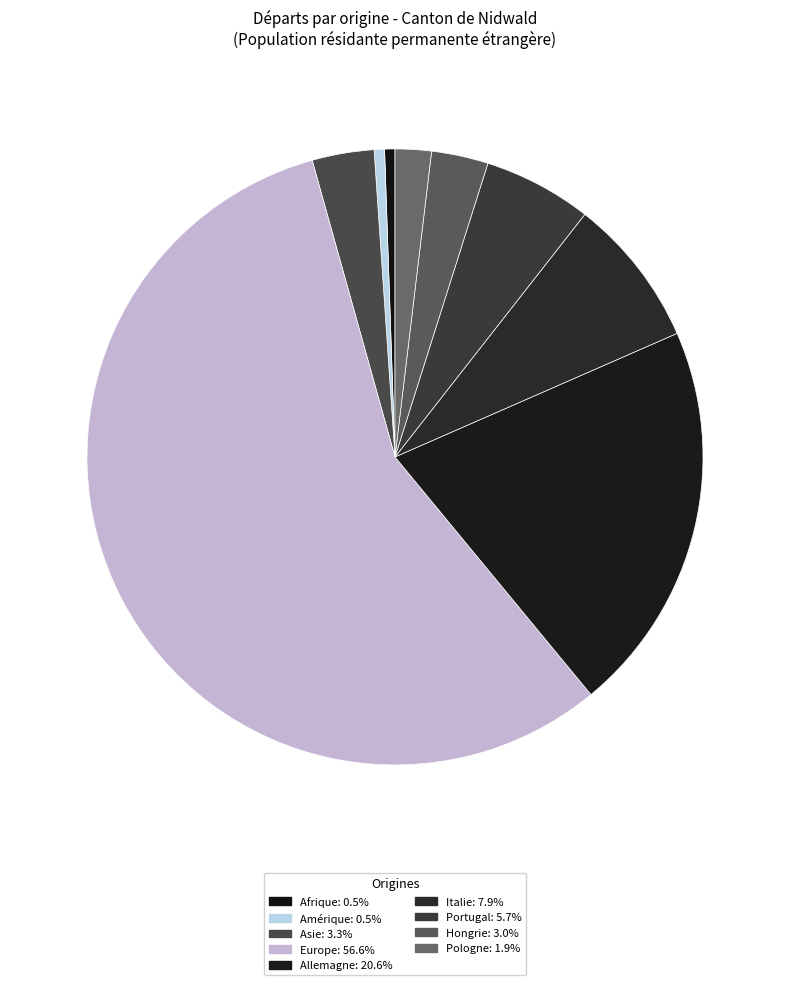

How many segments does this pie chart have?

9